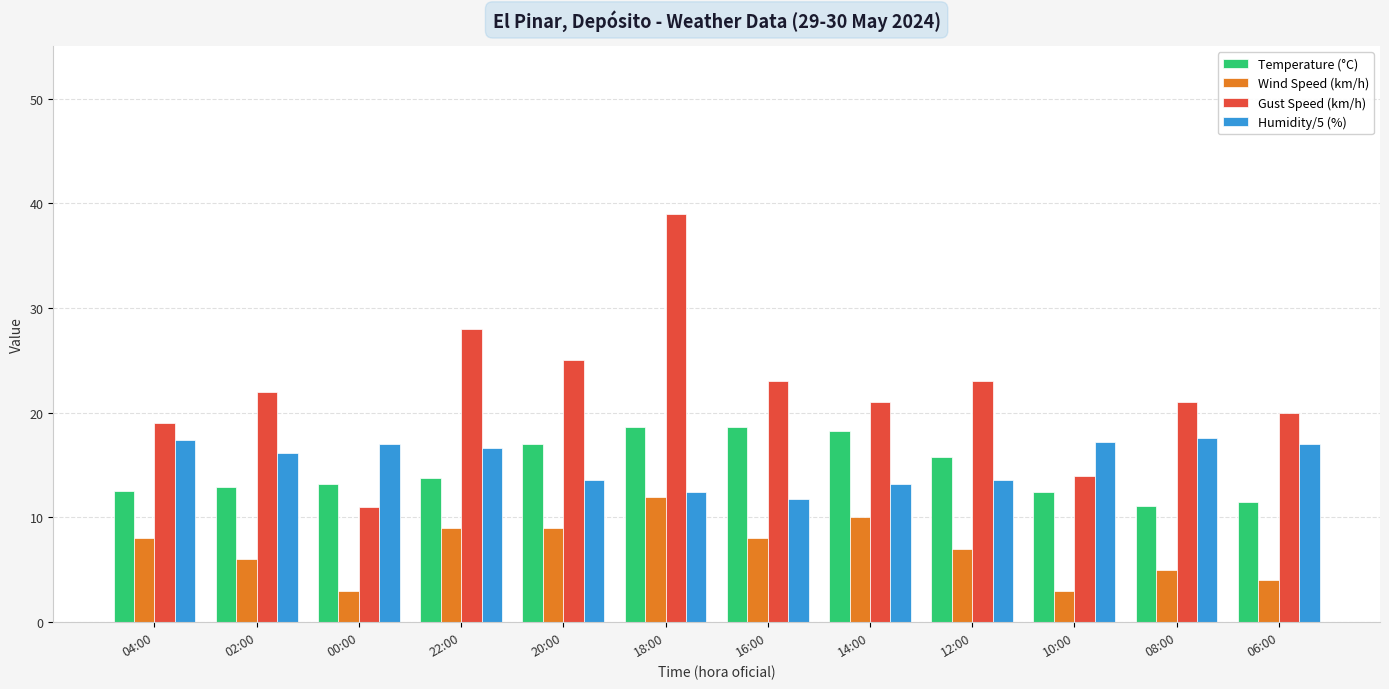

Where is Temperature (°C) nearest to the value 14?

22:00